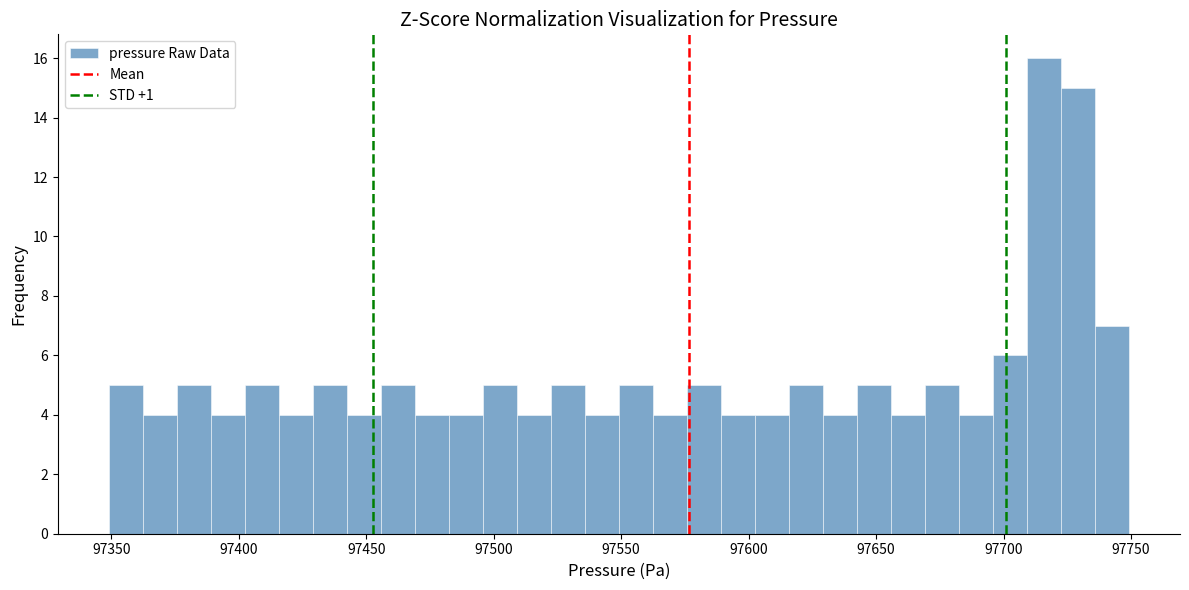

Around what value on the x-axis is the tallest bar? Give the approximate position of its centre, as read against the axis.

97715